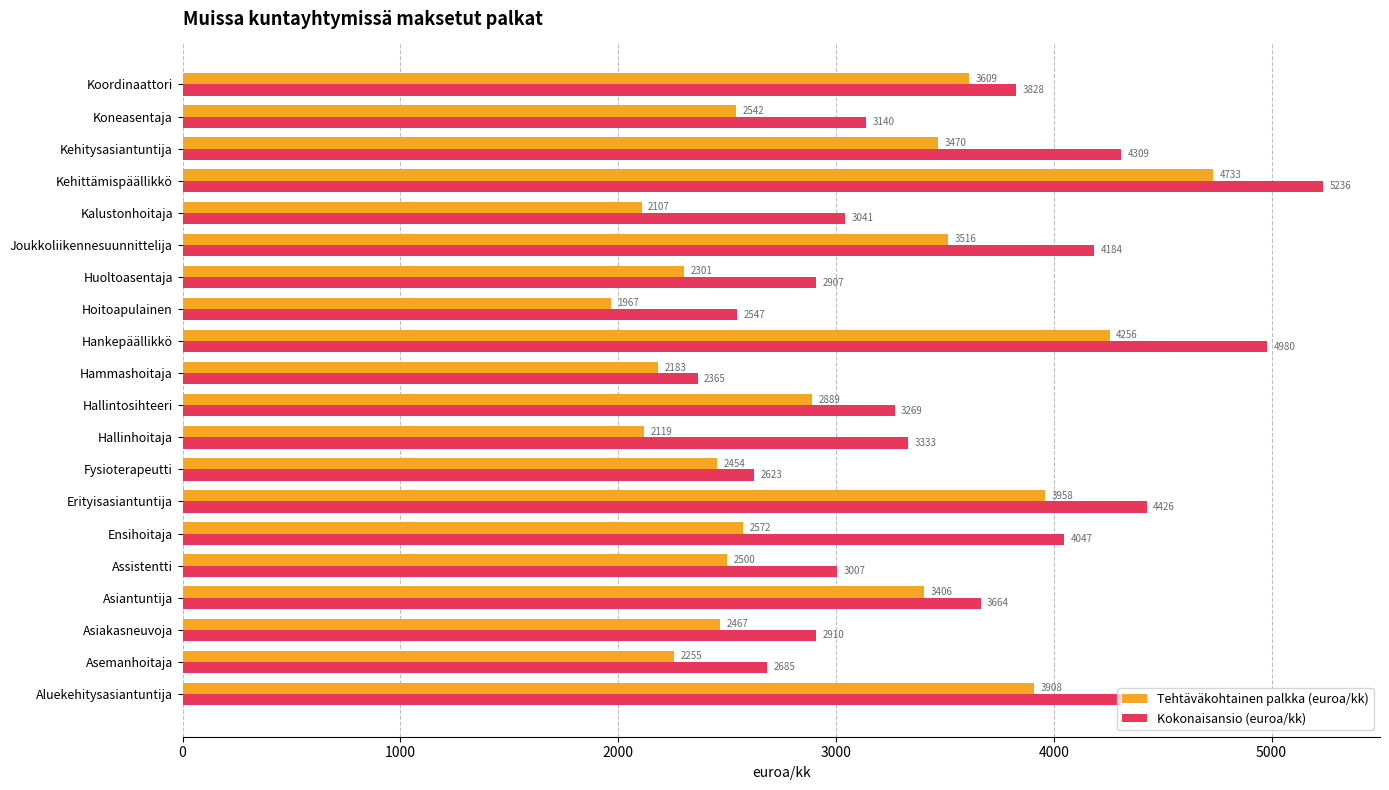

What is the minimum value for Kokonaisansio (euroa/kk)?

2364.6